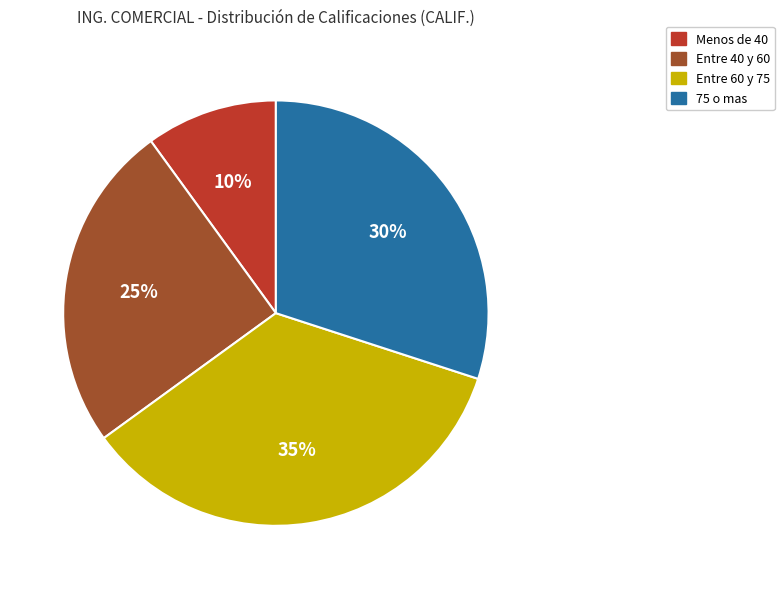

To the nearest percent, what is the difference between the largest and smallest slice percentages?

25%